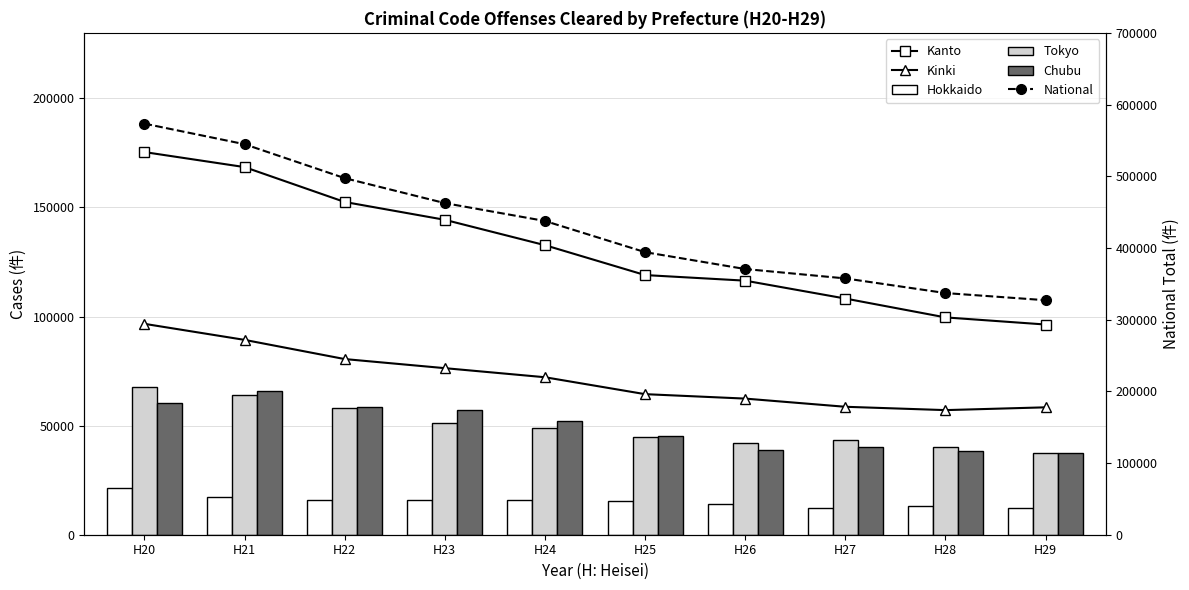

How many values in the National series are below 437610?

5